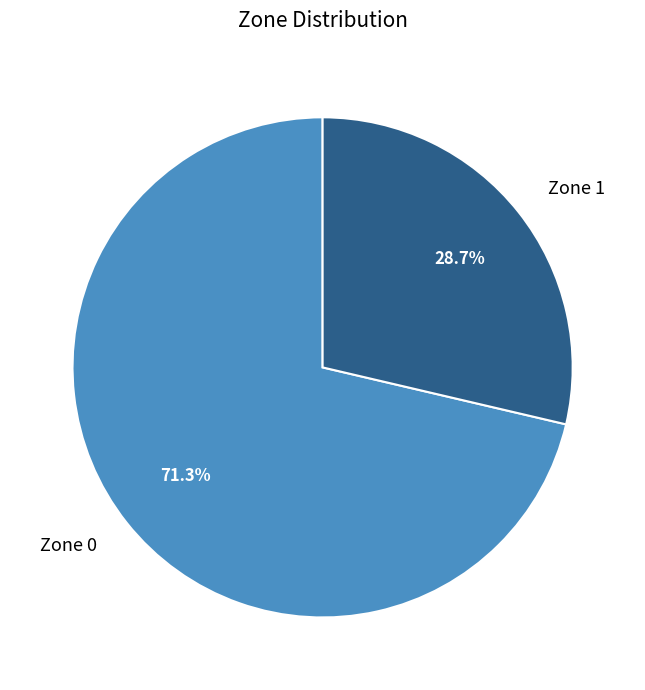

To the nearest percent, what percentage of the pie is Zone 1?

29%